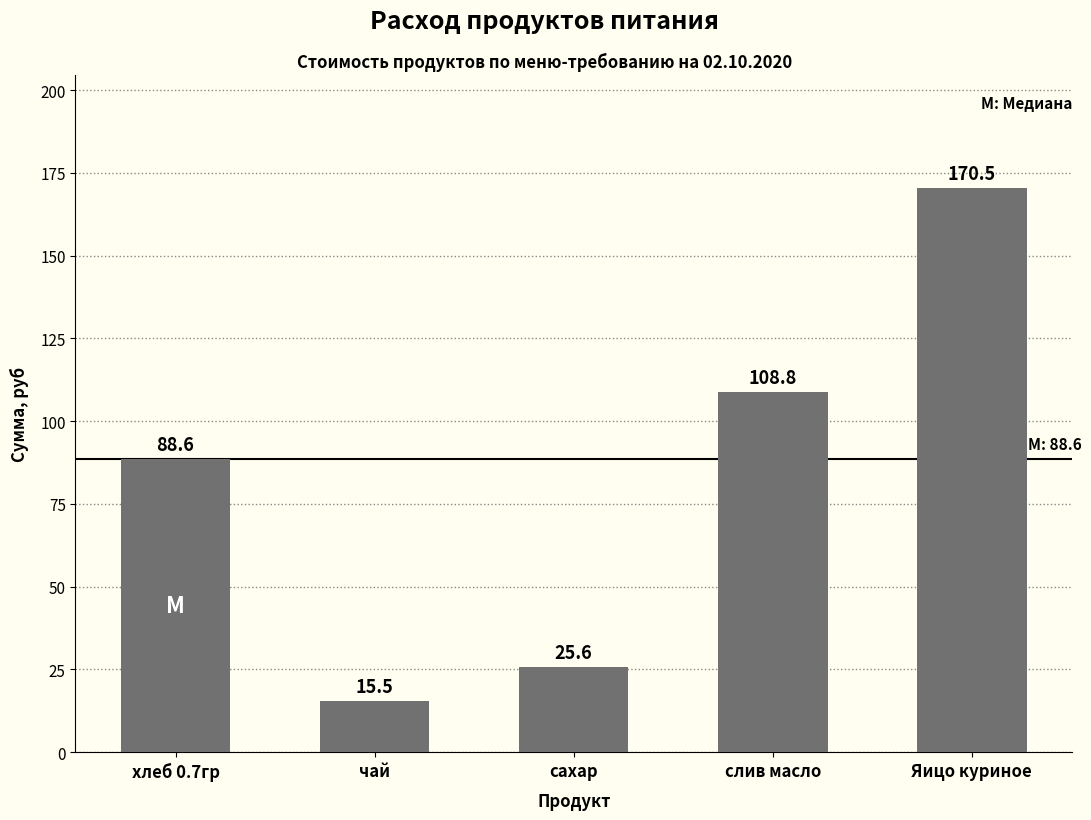

What is the average value?

81.8